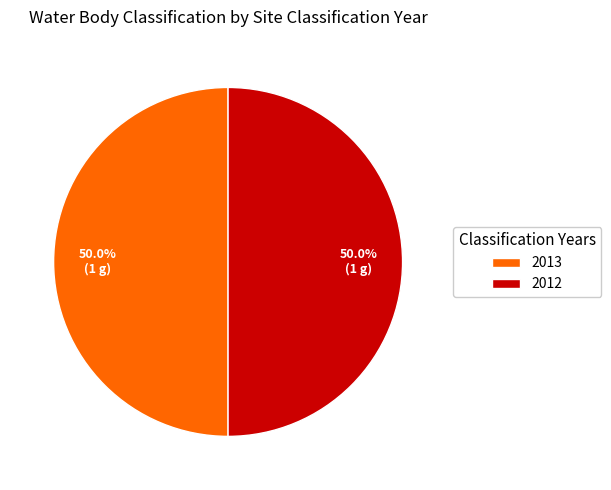

The 2012 slice represents 63% of the pie. True or false?

False